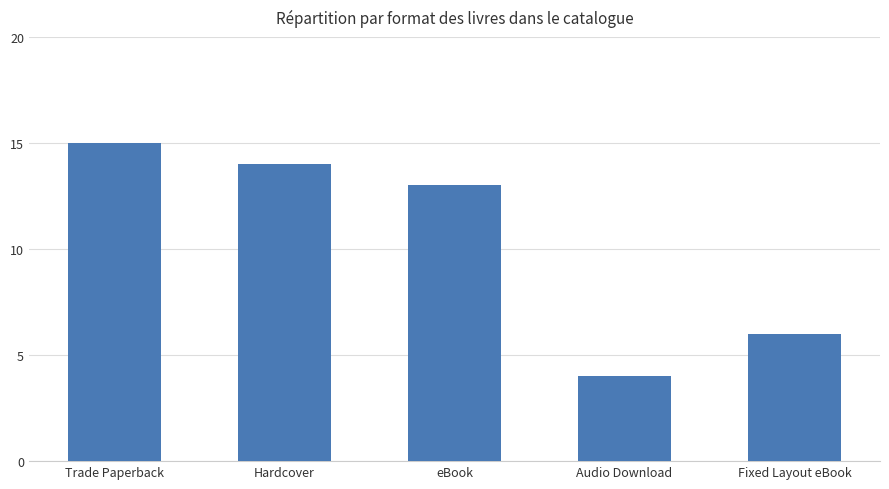

What is the change in value from Hardcover to eBook?

-1